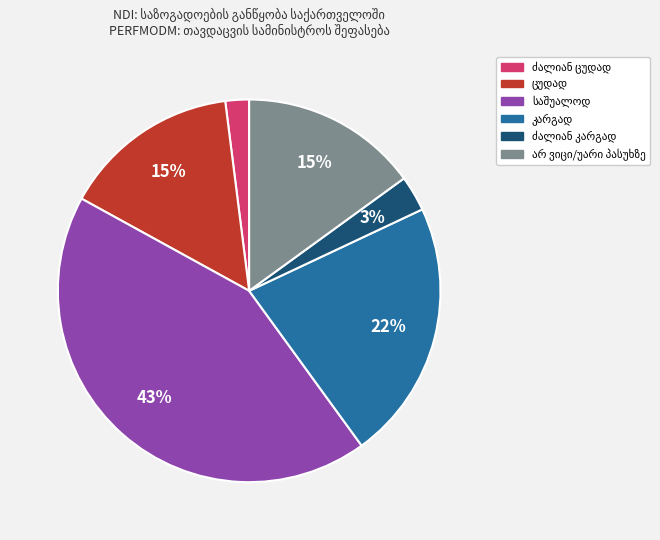

To the nearest percent, what is the difference between the largest and smallest slice percentages?

41%